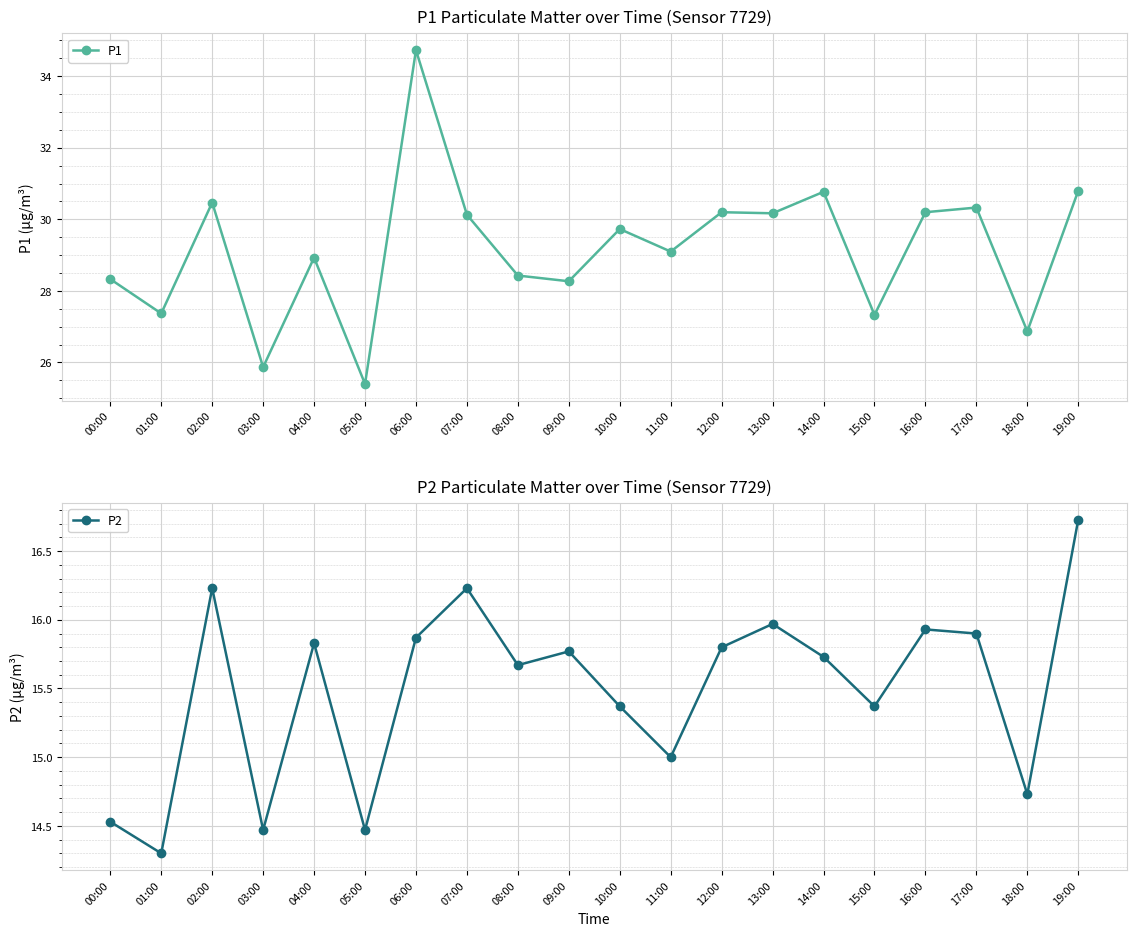

How many lines are shown in the chart?

2